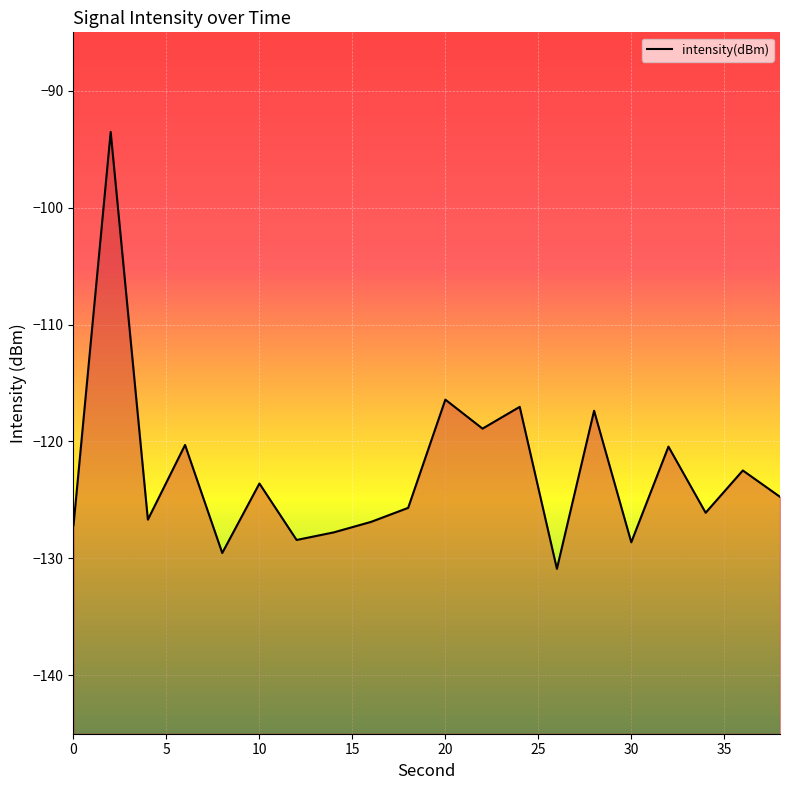

At which category does the data reach its first local valley?

4